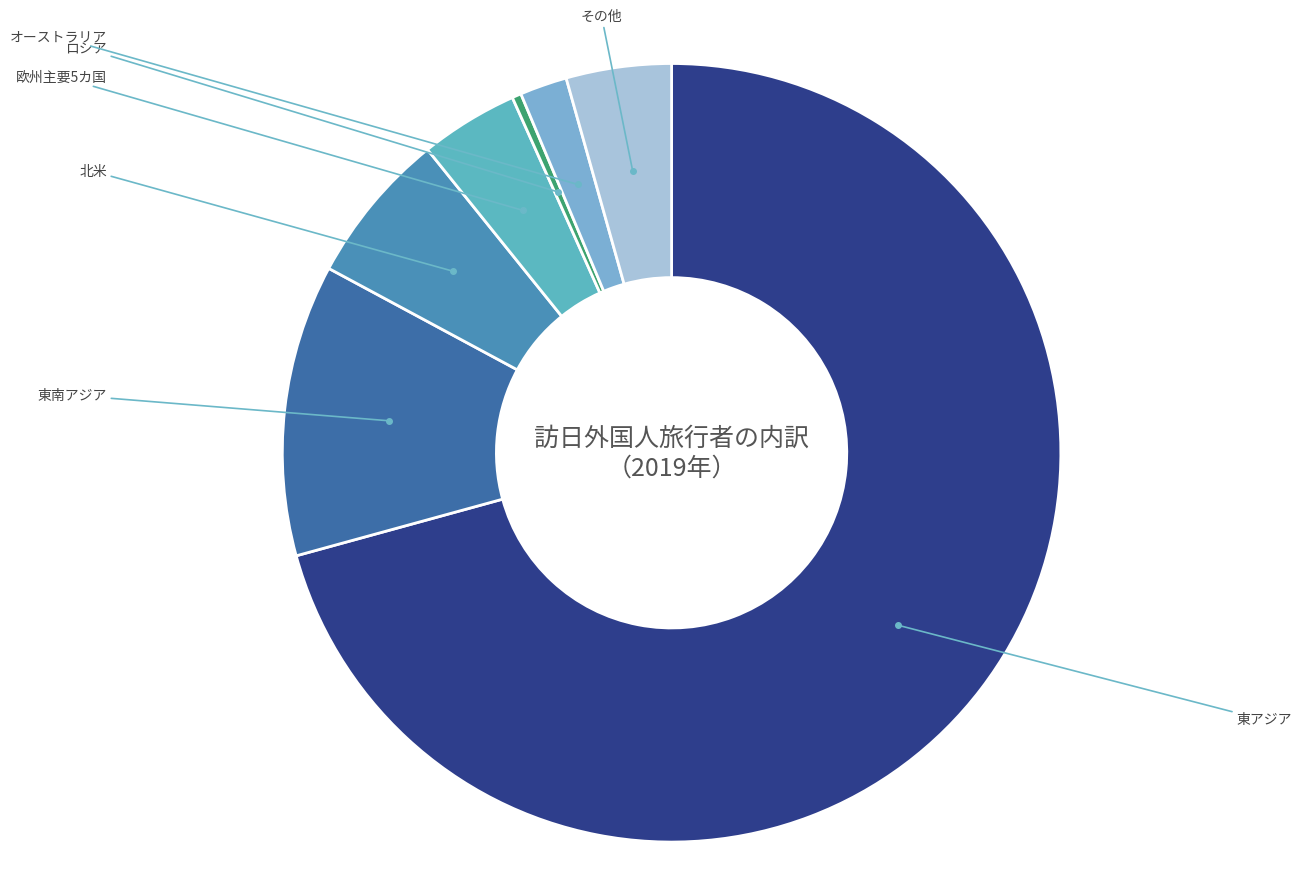

Count the number of slices in the pie.

7